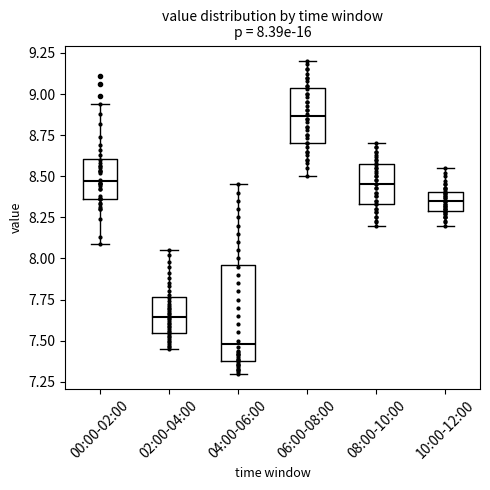

Which box's median line is the lowest?

04:00-06:00